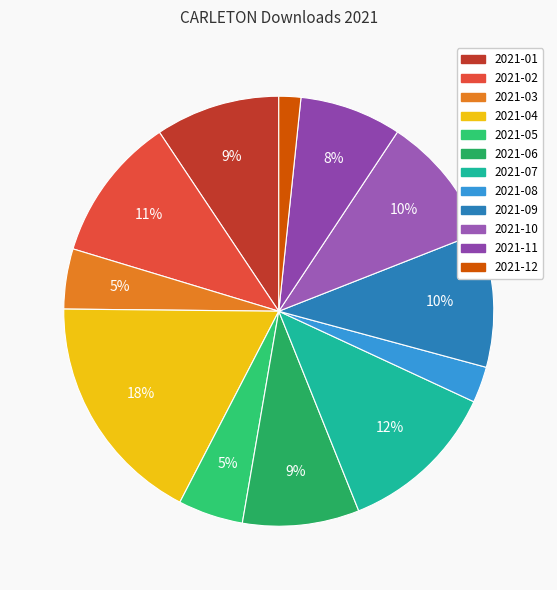

Is there any slice that represents more than half of the pie?

No